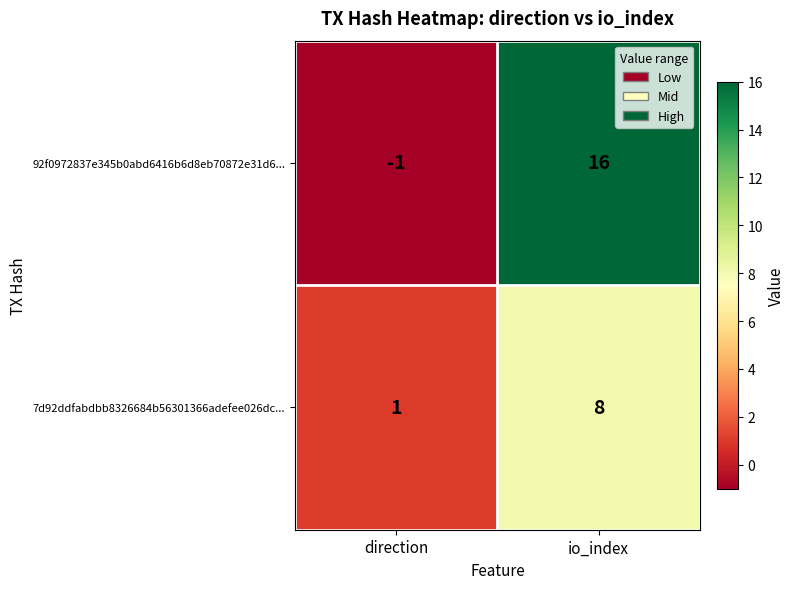

Which series has the widest spread of values?

92f0972837e345b0abd6416b6d8eb70872e31d6...